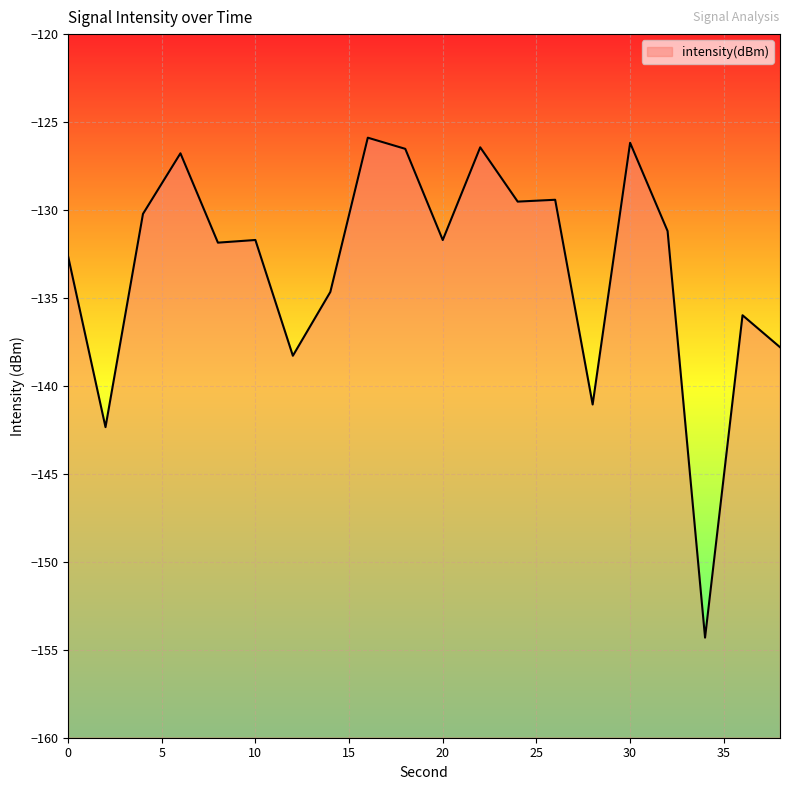

Reading left to right, transcribe all the data shown in this chart.

-132.6	-142.3	-130.2	-126.8	-131.9	-131.7	-138.3	-134.7	-125.9	-126.5	-131.7	-126.4	-129.5	-129.4	-141.1	-126.2	-131.2	-154.3	-136.0	-137.8